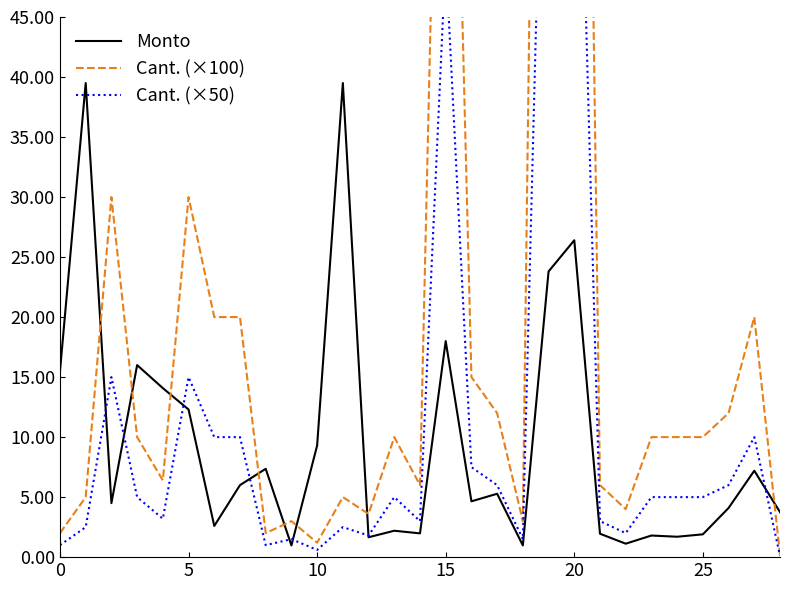

At how many categories does at least one series exceed 59253?

3